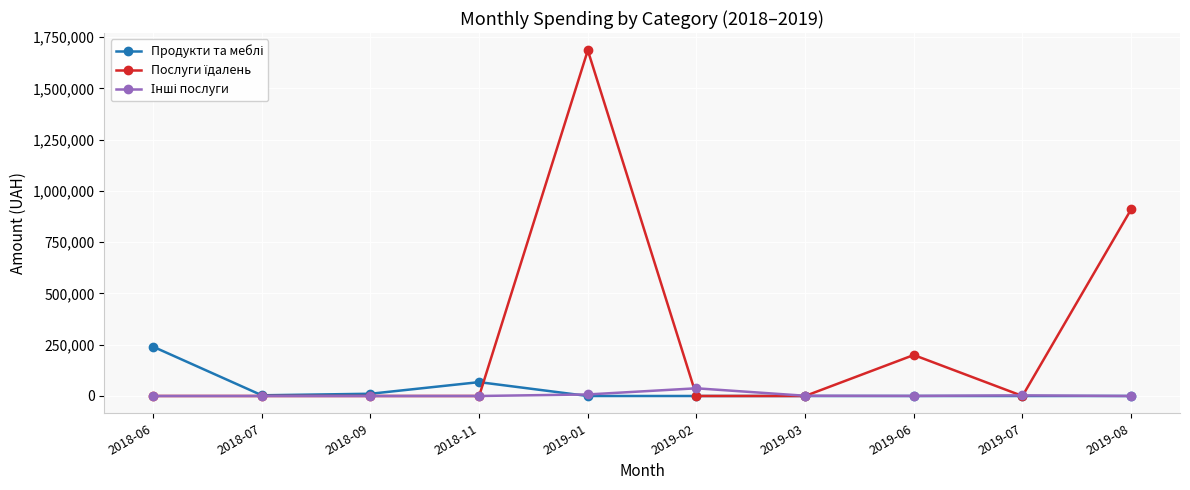

How many data points does each series have?

10